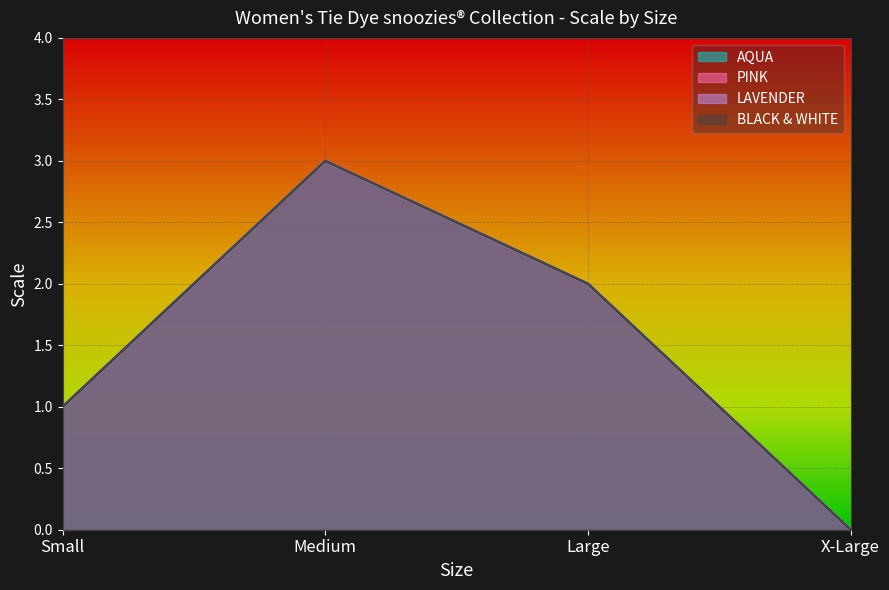

Where is the first local maximum for PINK?

Medium